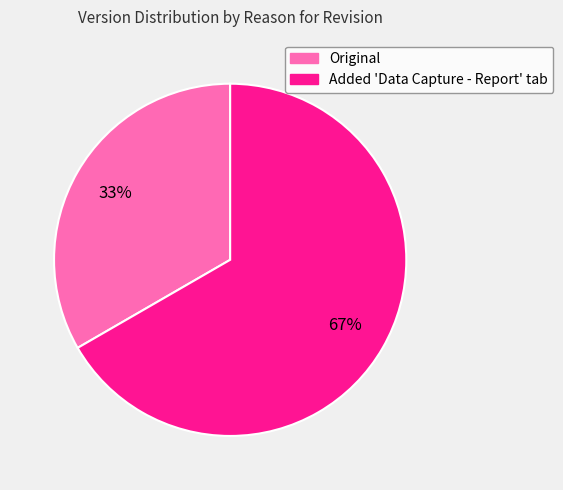

What is the majority slice?

Added 'Data Capture - Report' tab